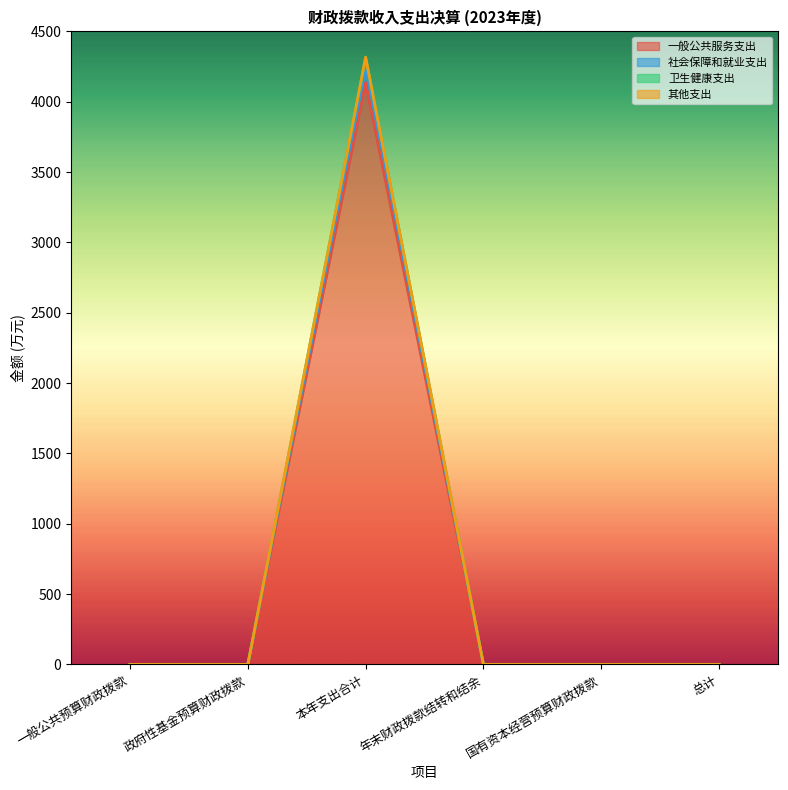

What are all the series names shown in the legend?

一般公共服务支出, 社会保障和就业支出, 卫生健康支出, 其他支出